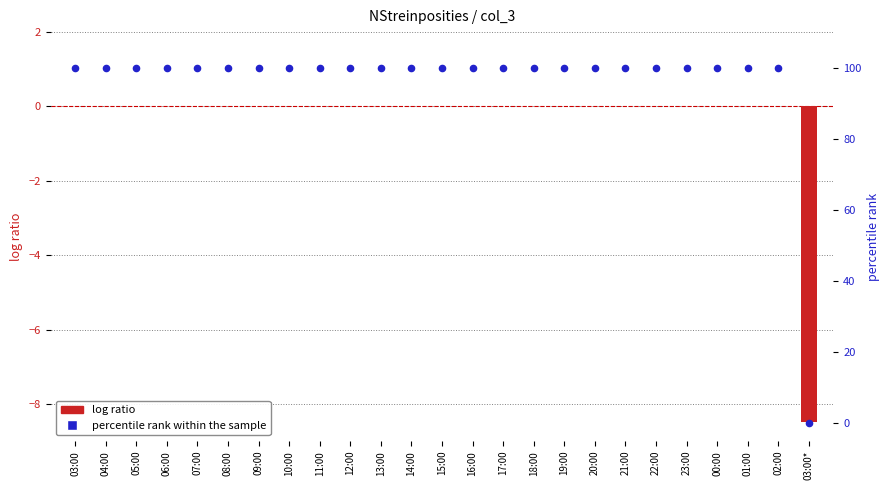

Which series contains the highest Y value?

percentile rank within the sample